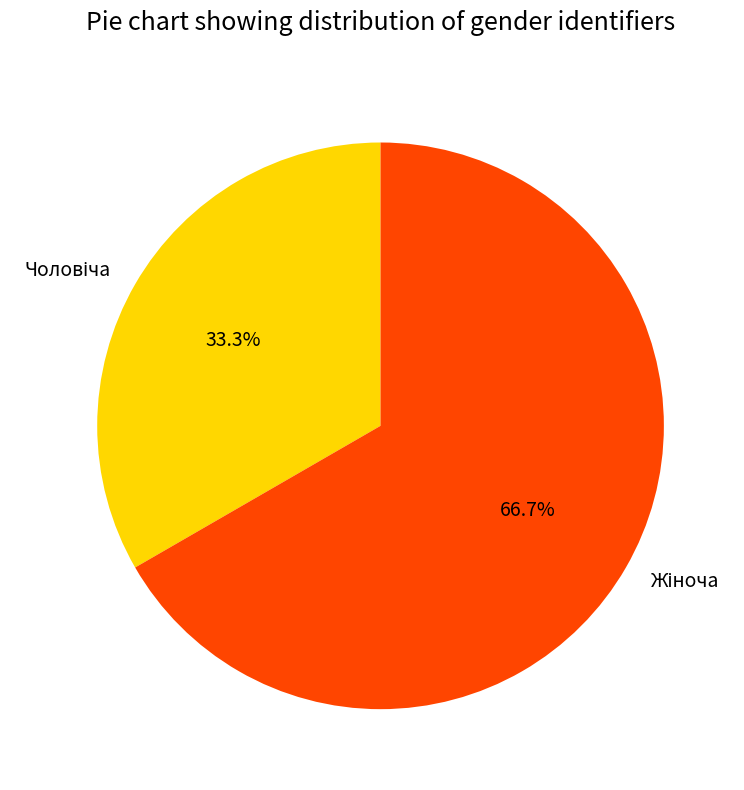

Is there any slice that represents more than half of the pie?

Yes